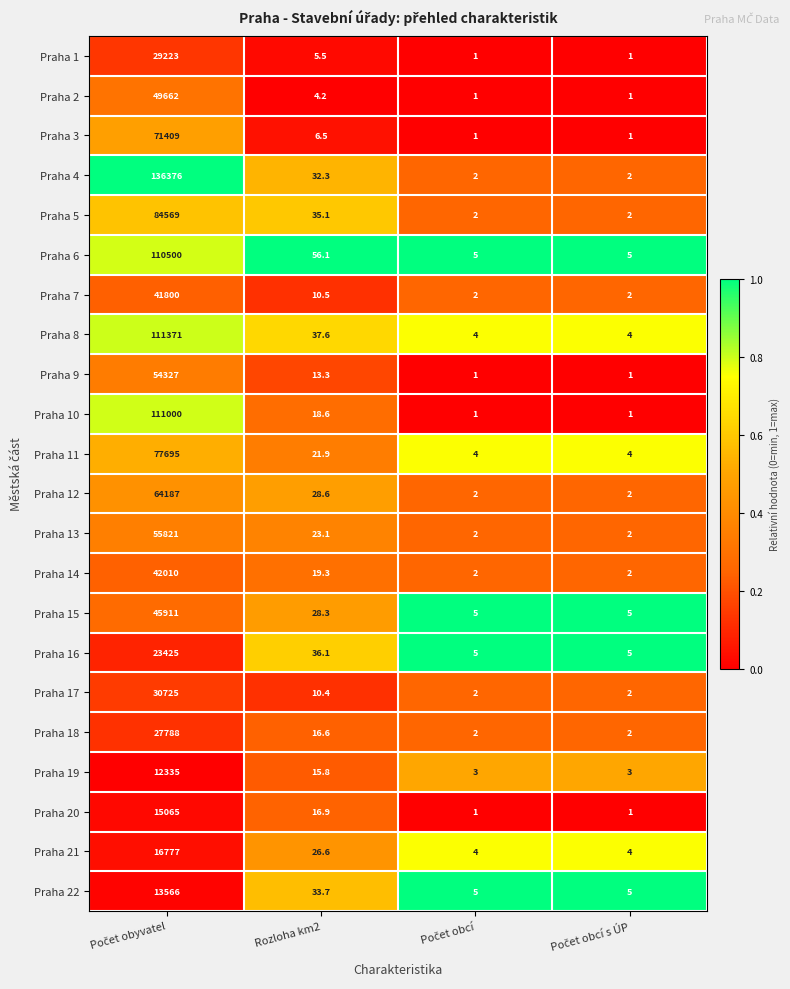

Which series has the largest total across all categories?

Praha 4